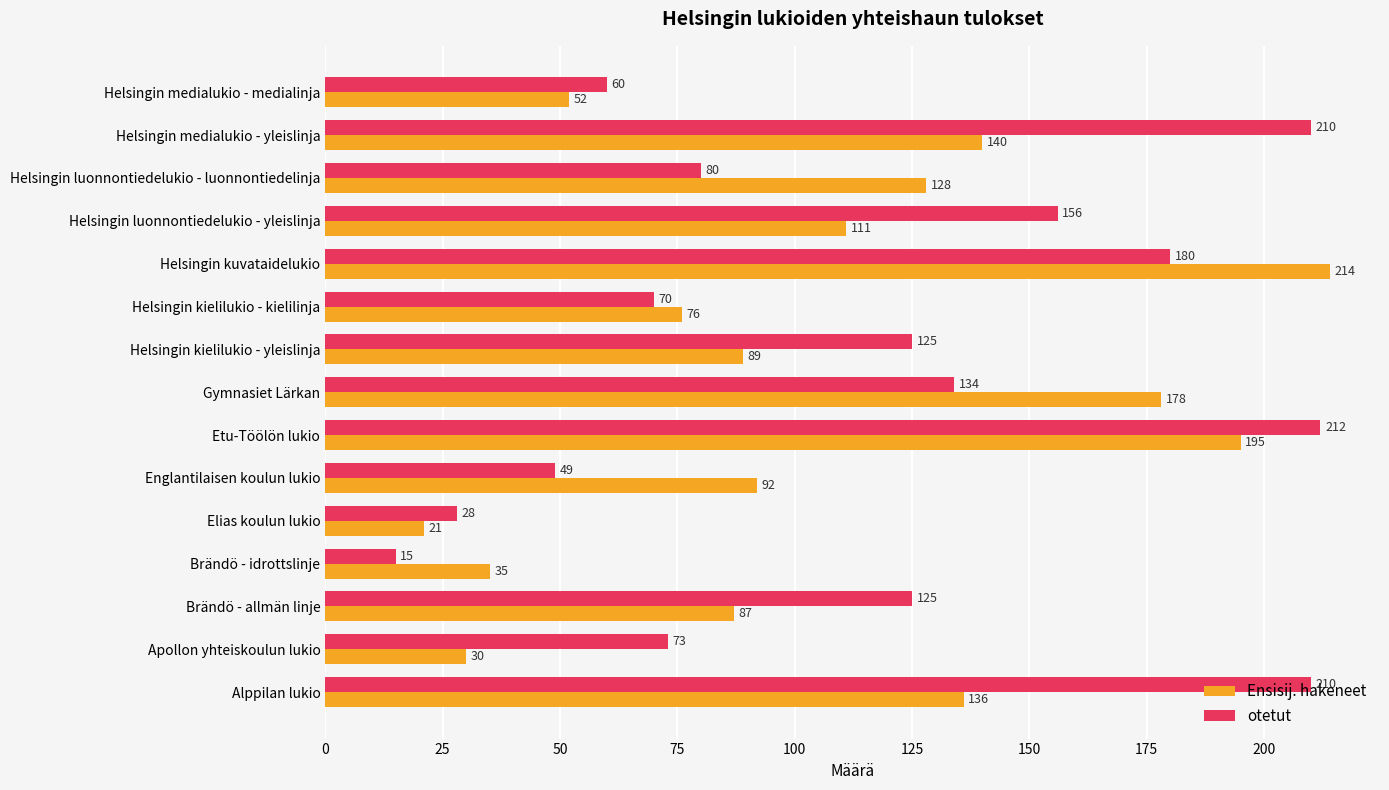

What value does the otetut series have at Helsingin luonnontiedelukio - yleislinja?

156